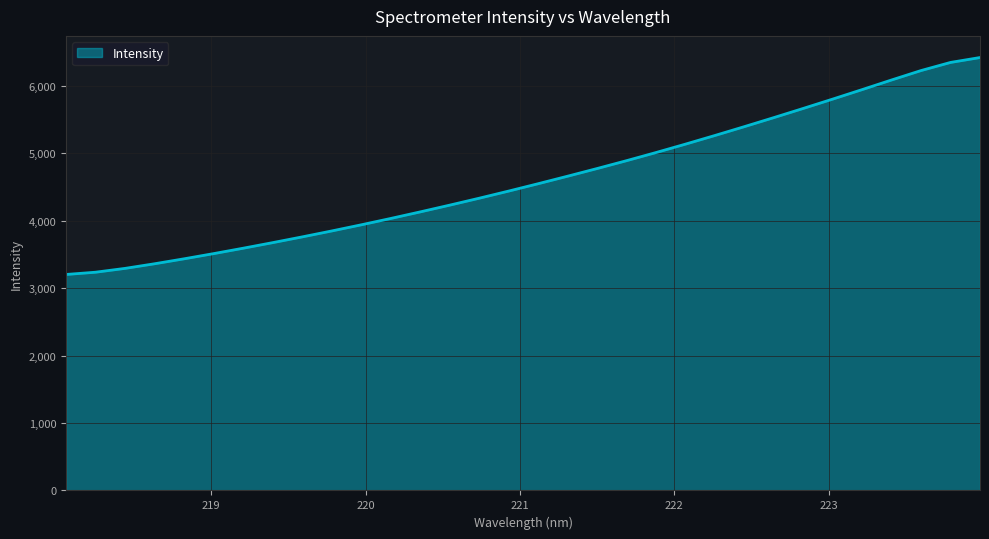

How many lines are shown in the chart?

1